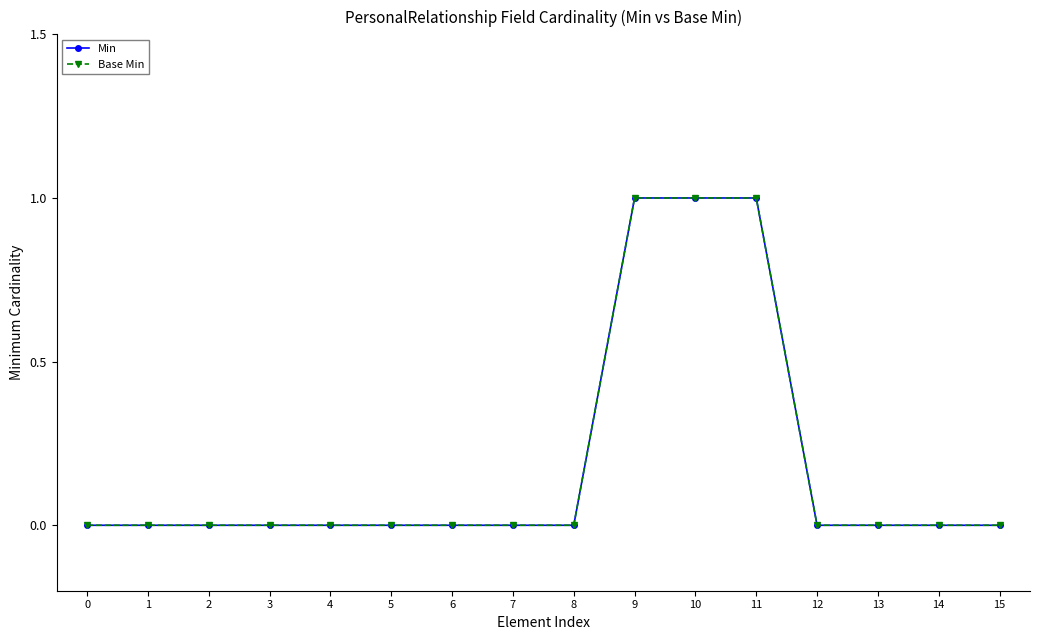

At which category is the sum across all series the highest?

9